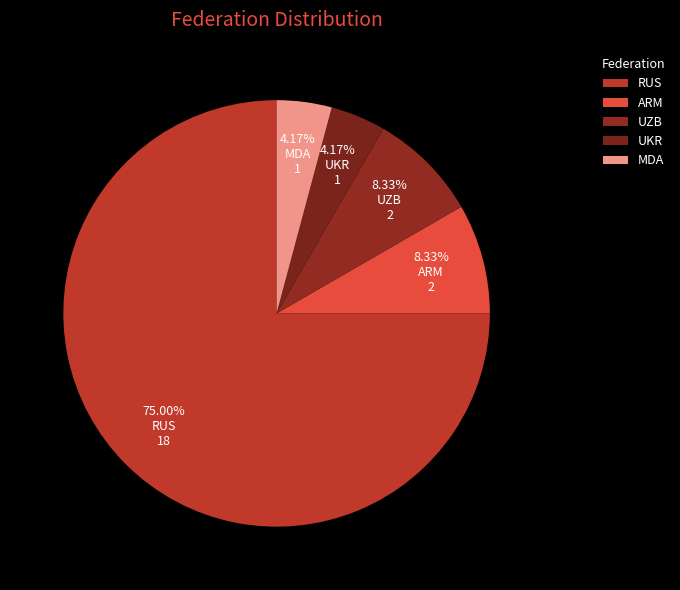

How many segments does this pie chart have?

5